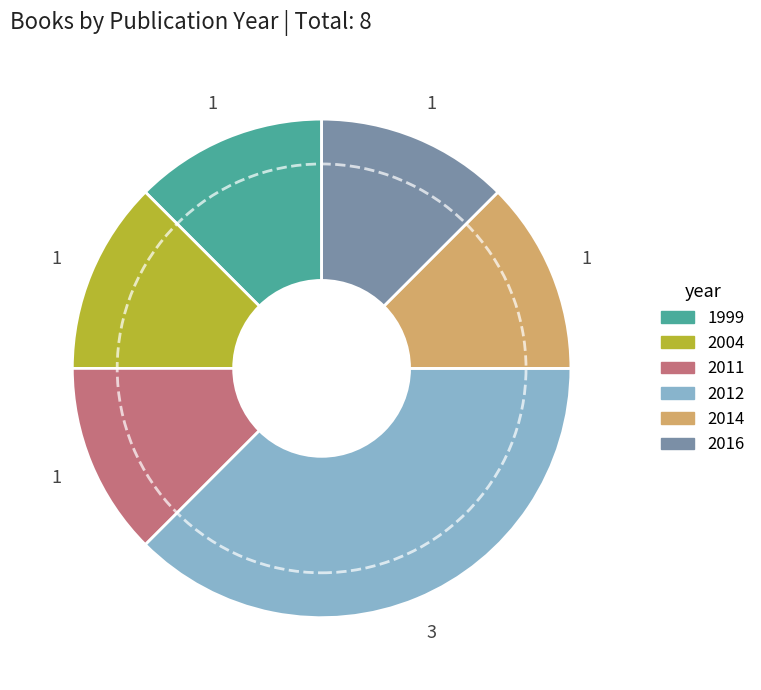

Does any single category account for the majority?

No